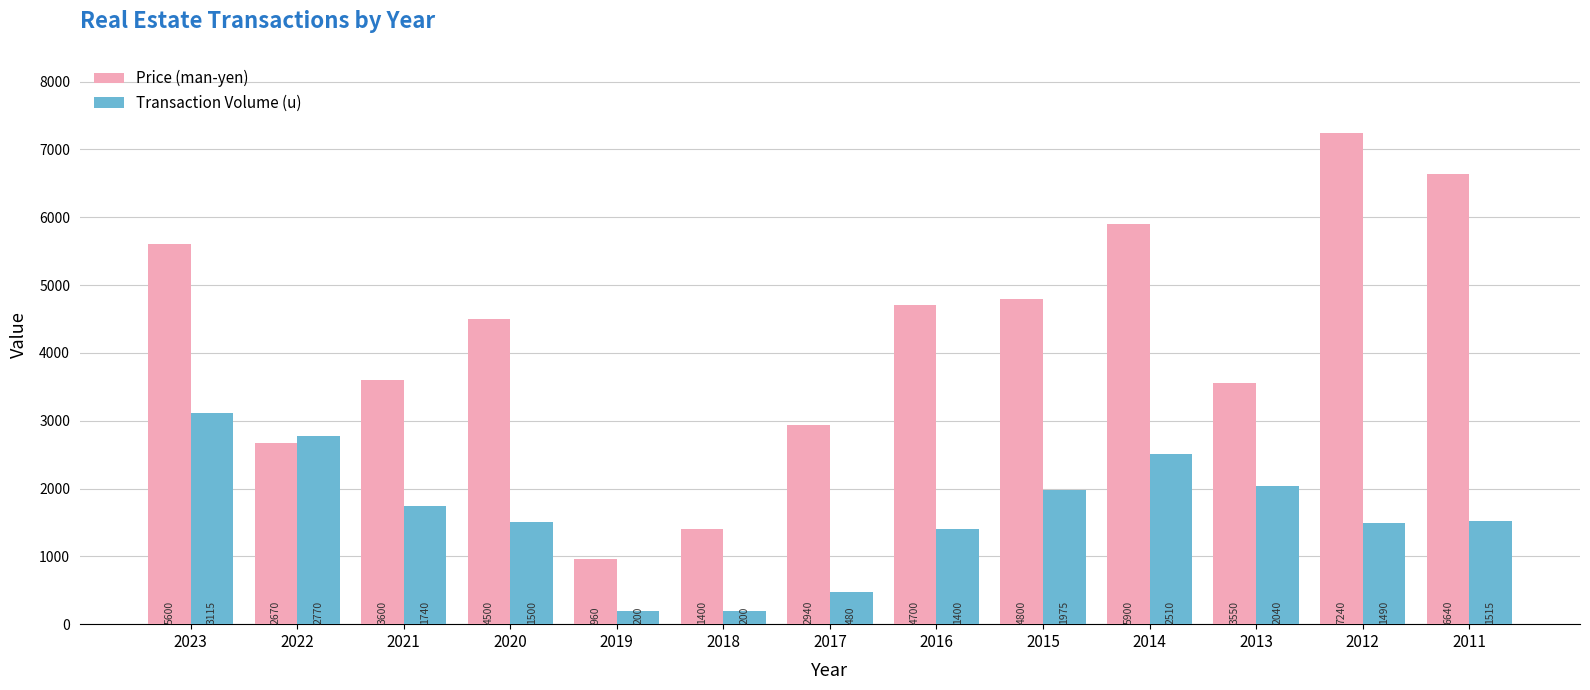

What is the value of the Price (man-yen) bar at the 1st from the left?

5600